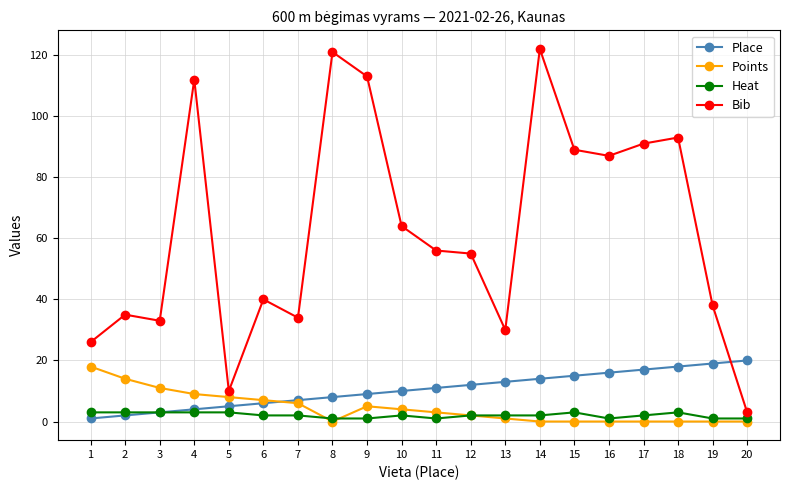

After their last crossing, which series has the higher values: Bib or Place?

Place